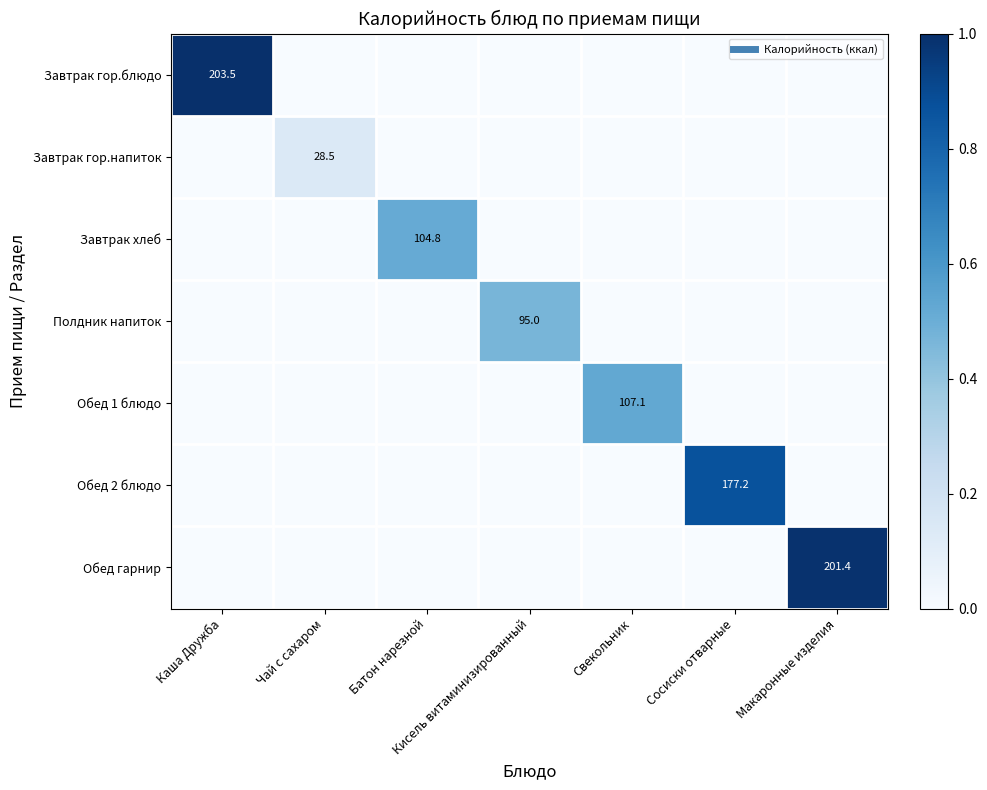

At how many categories does at least one series exceed 0?

7